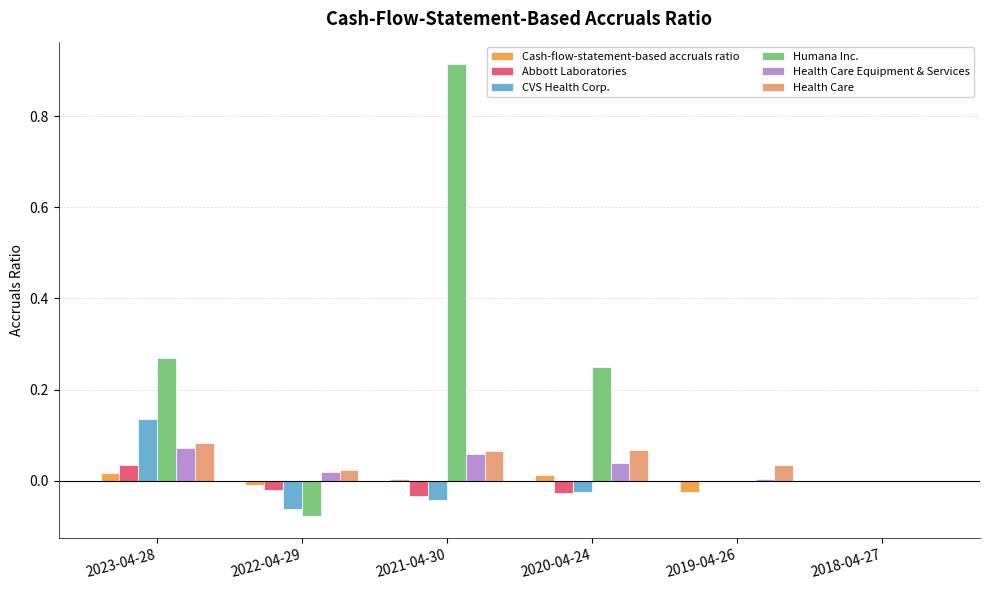

True or false: Health Care Equipment & Services has a value of 0.0 at 2018-04-27.

True